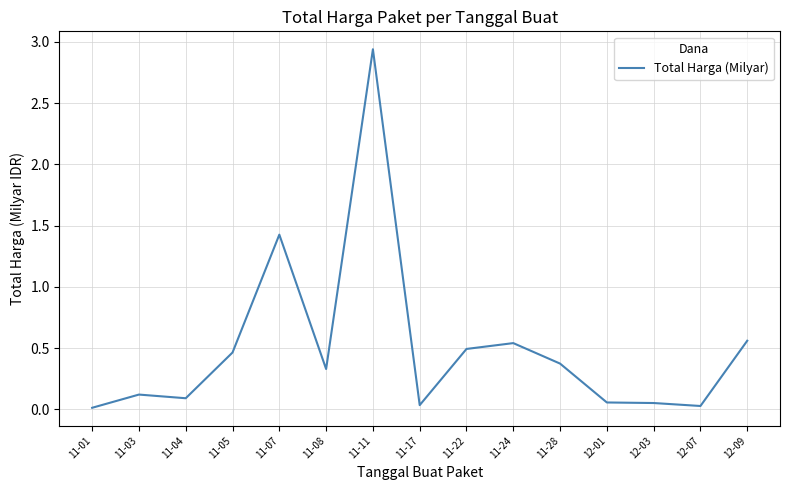

What position from the right is 12-09?

1